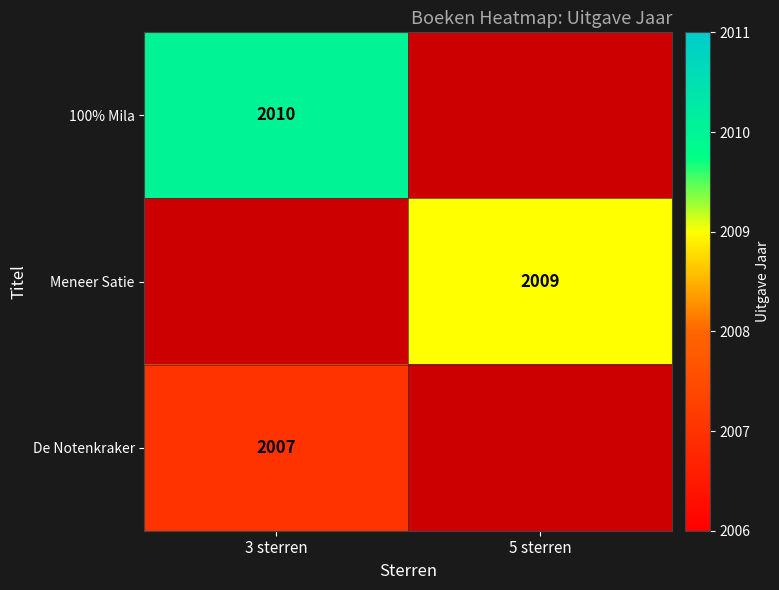

The Meneer Satie series shows 3052 at 5 sterren. True or false?

False